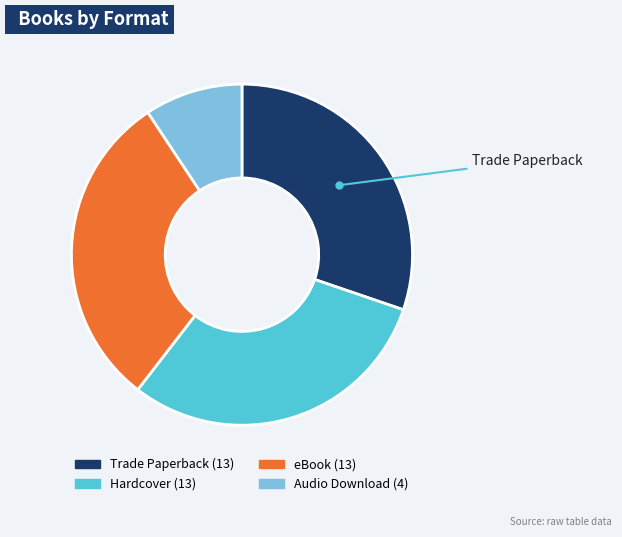

Is there a majority slice in this chart?

No